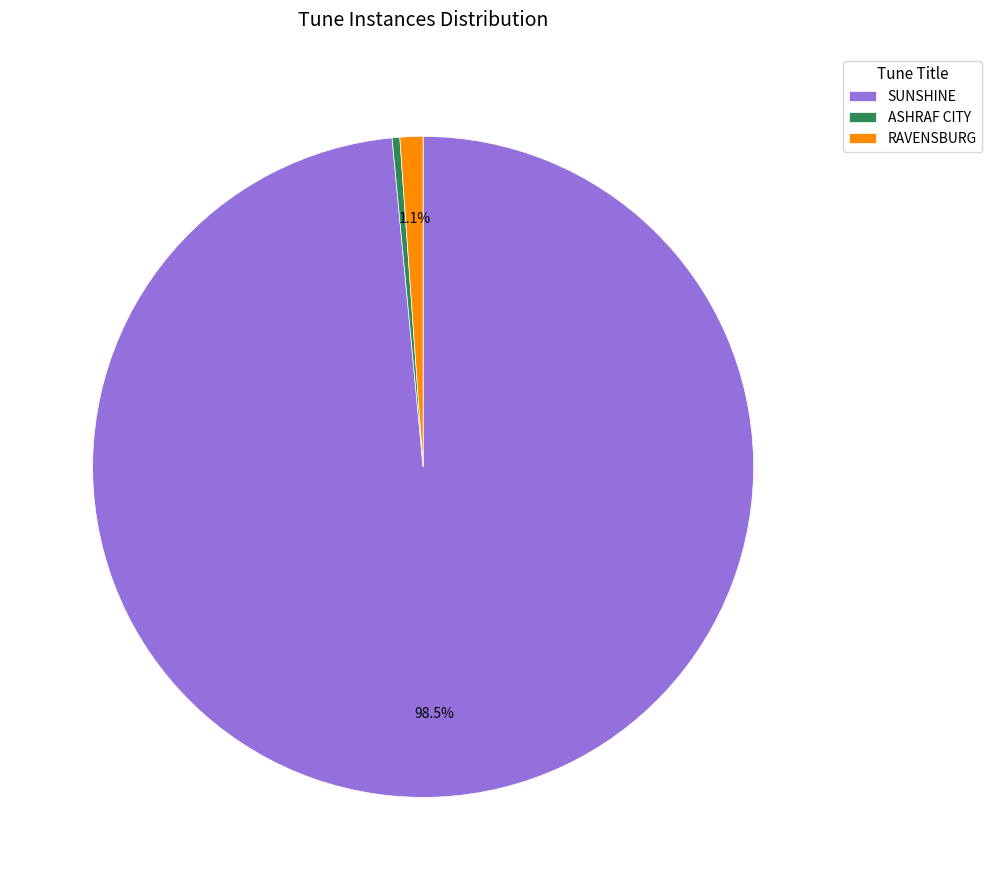

Rank the categories by value from lowest to highest.

ASHRAF CITY, RAVENSBURG, SUNSHINE